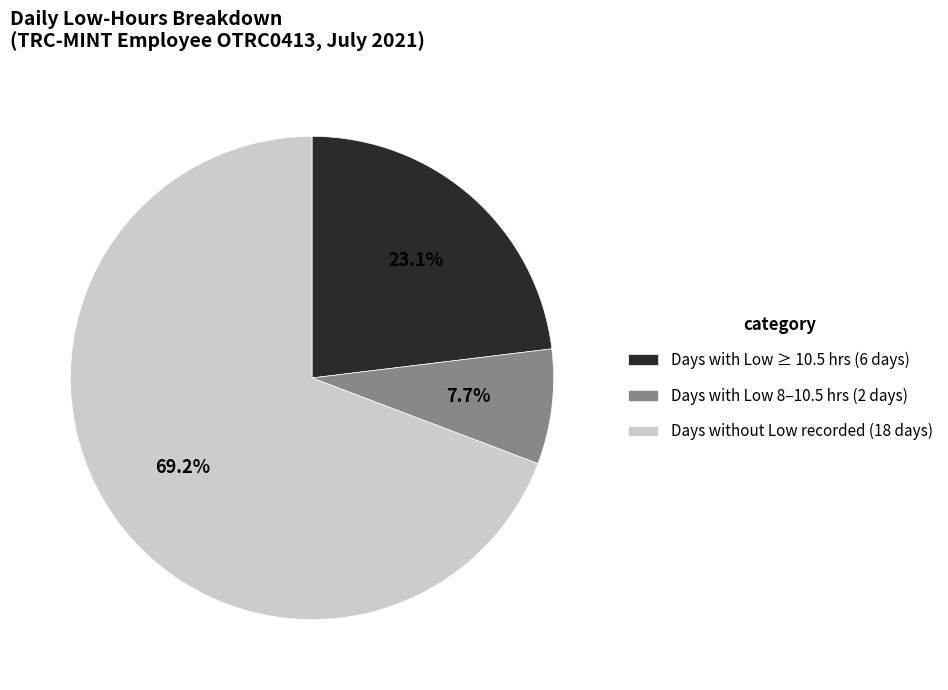

Does any single category account for the majority?

Yes